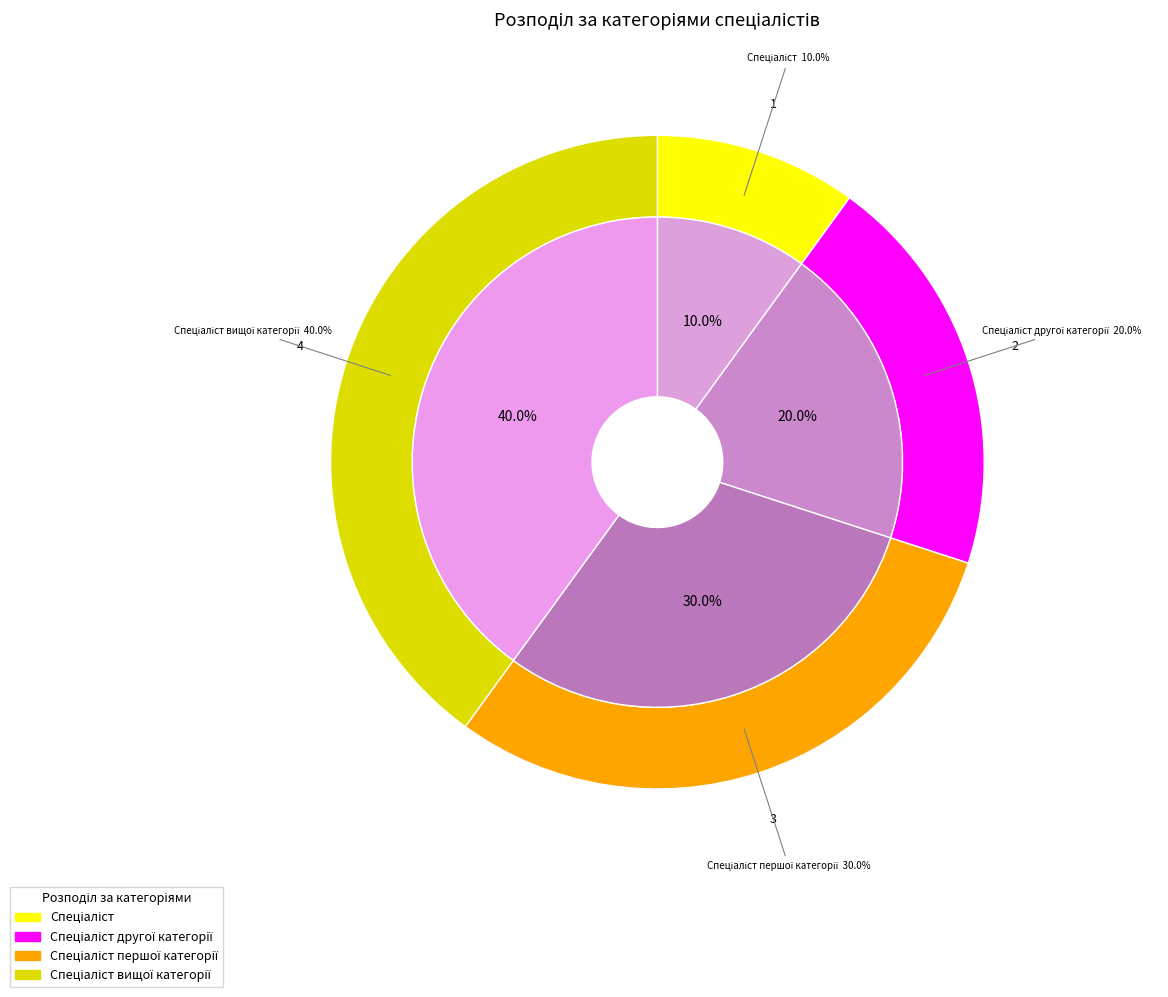

To the nearest percent, what is the difference between the largest and smallest slice percentages?

30%